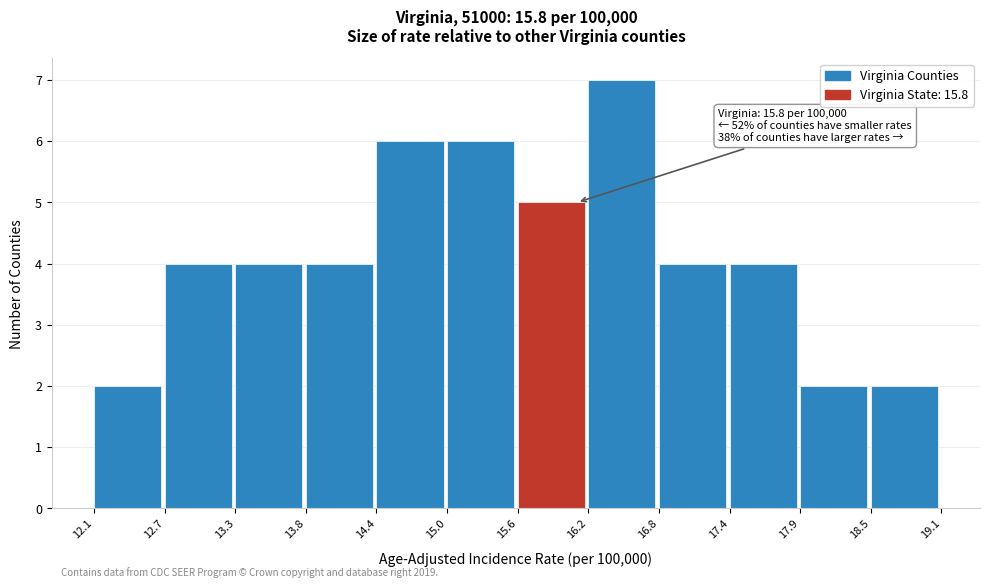

Which range on the x-axis has the tallest bar?

16.2 to 16.8